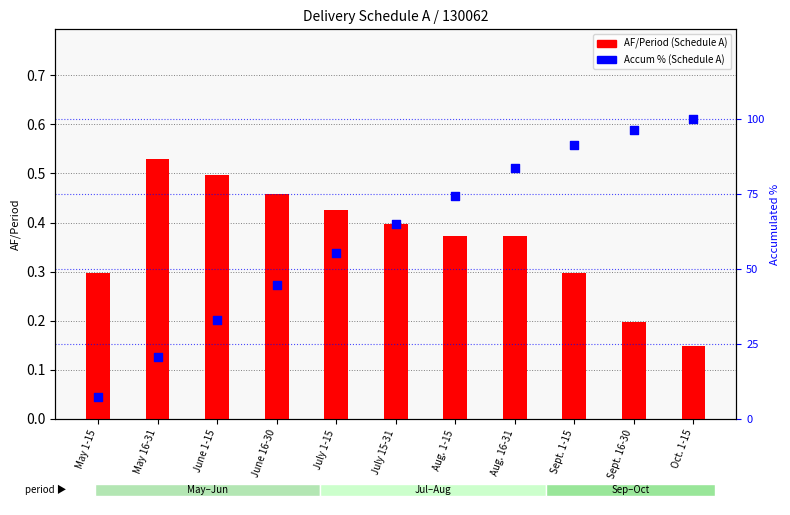

Which series reaches the maximum Y coordinate?

Accum % (Schedule A)